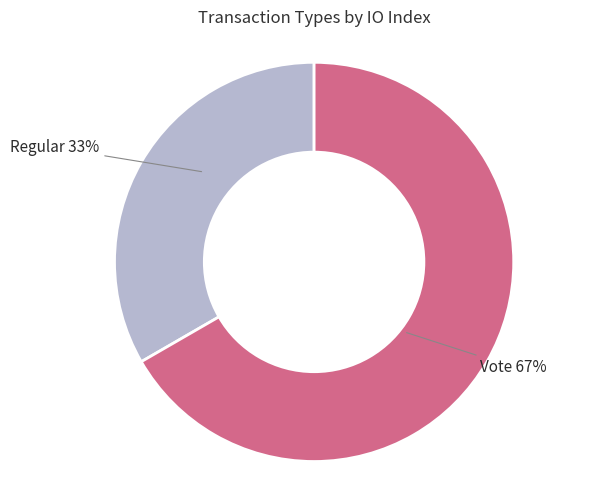

Is there any slice that represents more than half of the pie?

Yes